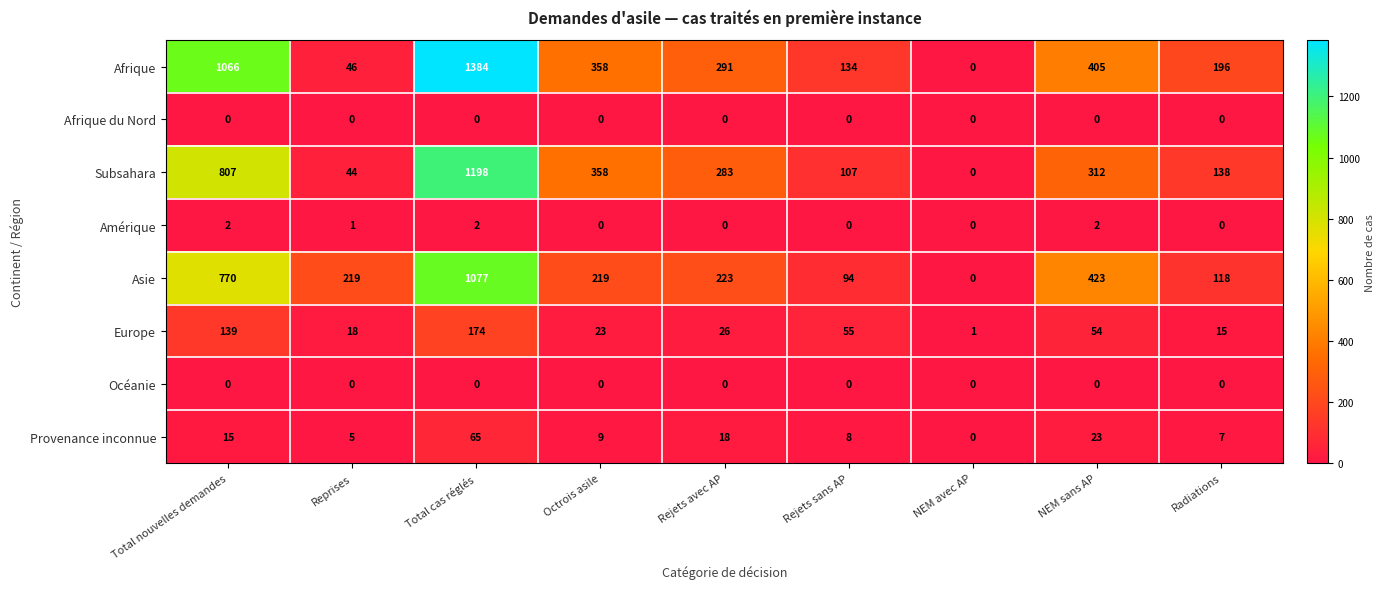

What is the approximate value of Asie at Total nouvelles demandes, to the nearest 100?

800